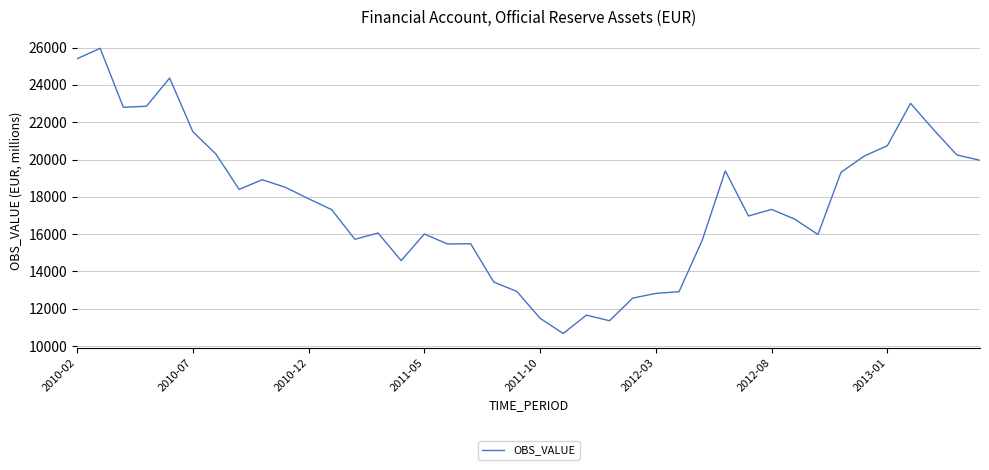

What is the minimum value shown in the chart?

10678.0